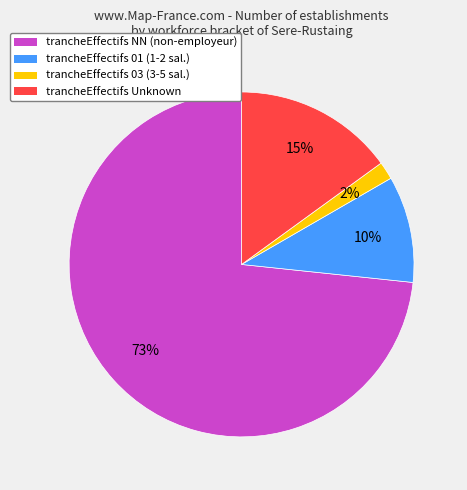

Is it true that trancheEffectifs NN (non-employeur) is 73% of the pie?

True